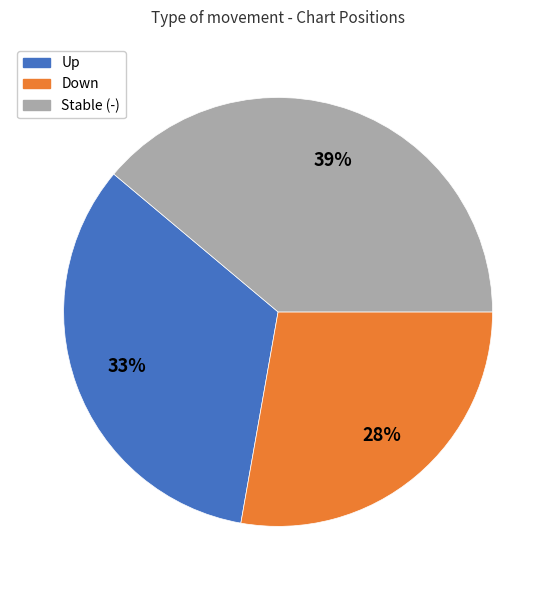

To the nearest percent, what is the difference between the largest and smallest slice percentages?

11%